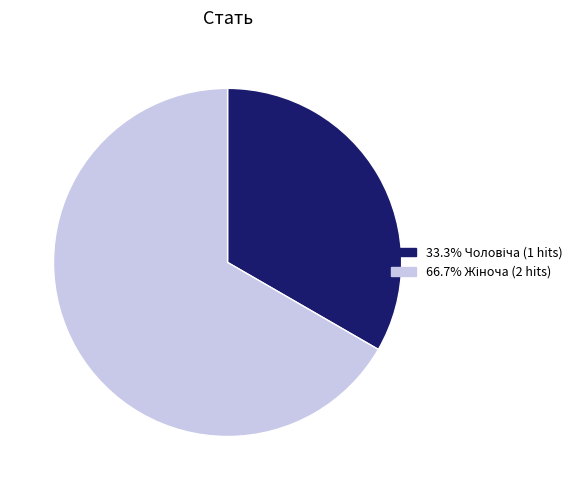

Is there a majority slice in this chart?

Yes